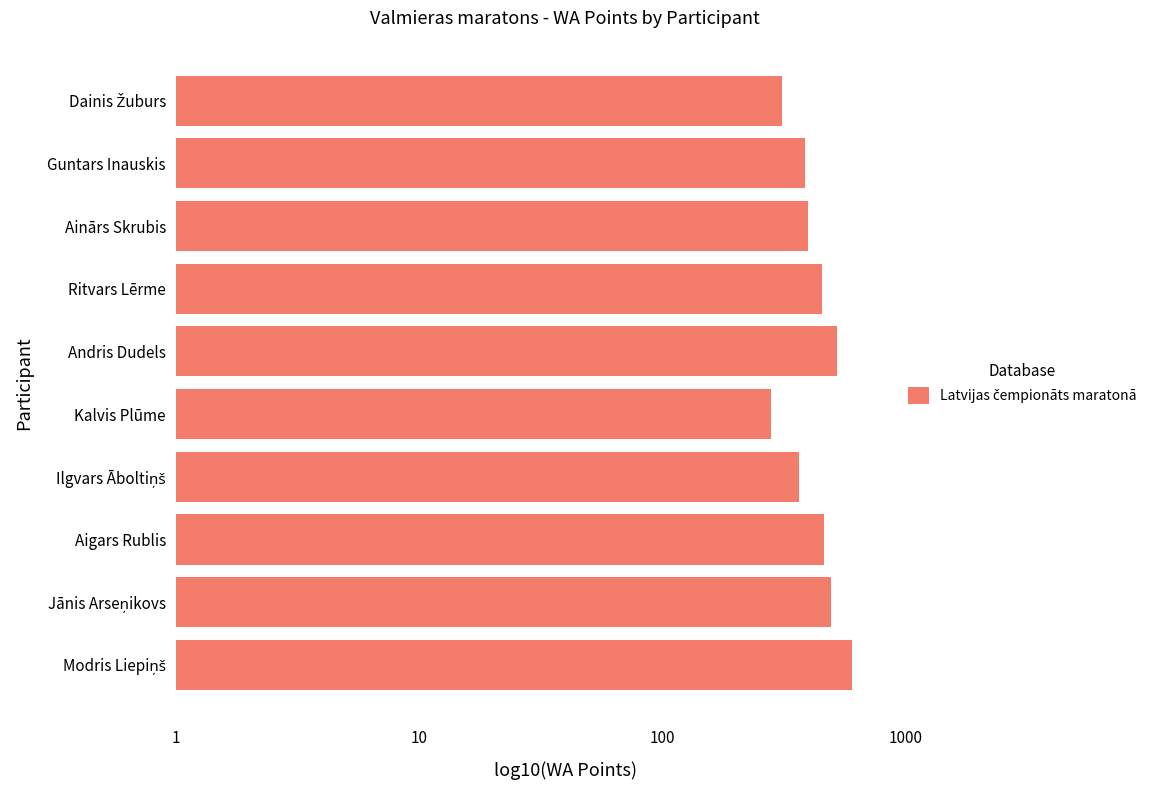

Are the bars horizontal?

Yes